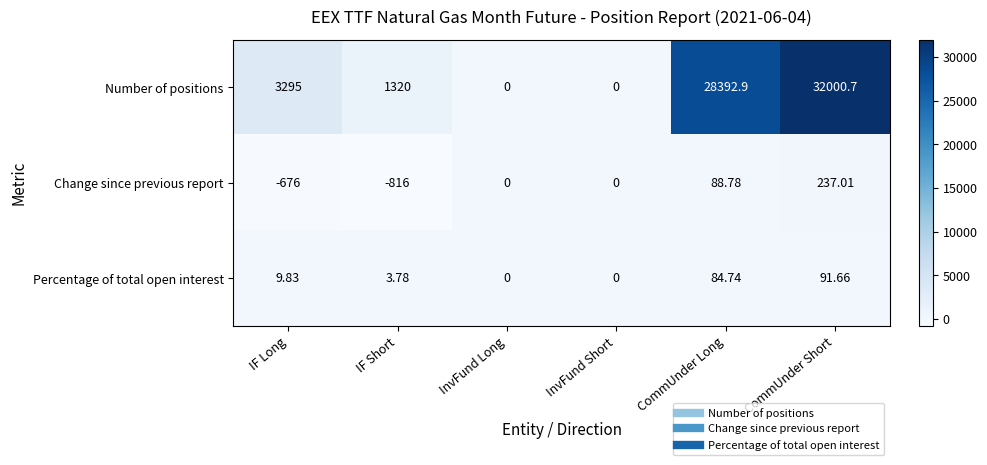

Which category has the highest value across all series?

CommUnder Short